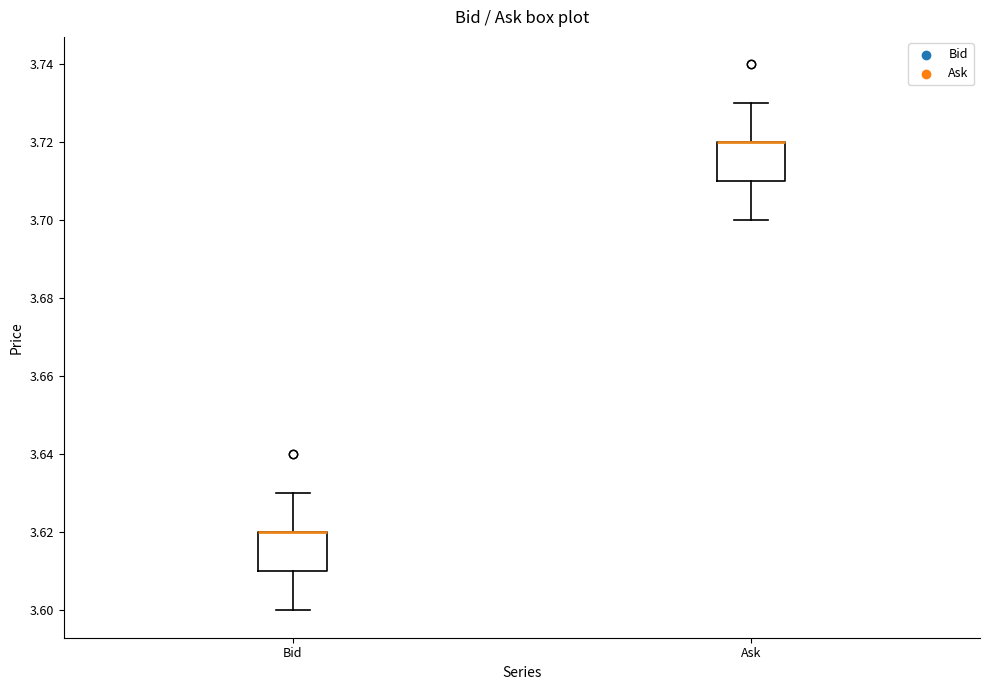

Reading left to right, transcribe this box plot: for each box, give where its median line is, the range the box spans, and where its two whiskers end, as read against the y-axis. The values are not printed on the chart, so give them approximately, as read against the axis.

Bid: median 3.62 (drawn on the box's upper edge), box 3.61 to 3.62, whiskers 3.60 to 3.63
Ask: median 3.72 (drawn on the box's upper edge), box 3.71 to 3.72, whiskers 3.70 to 3.73